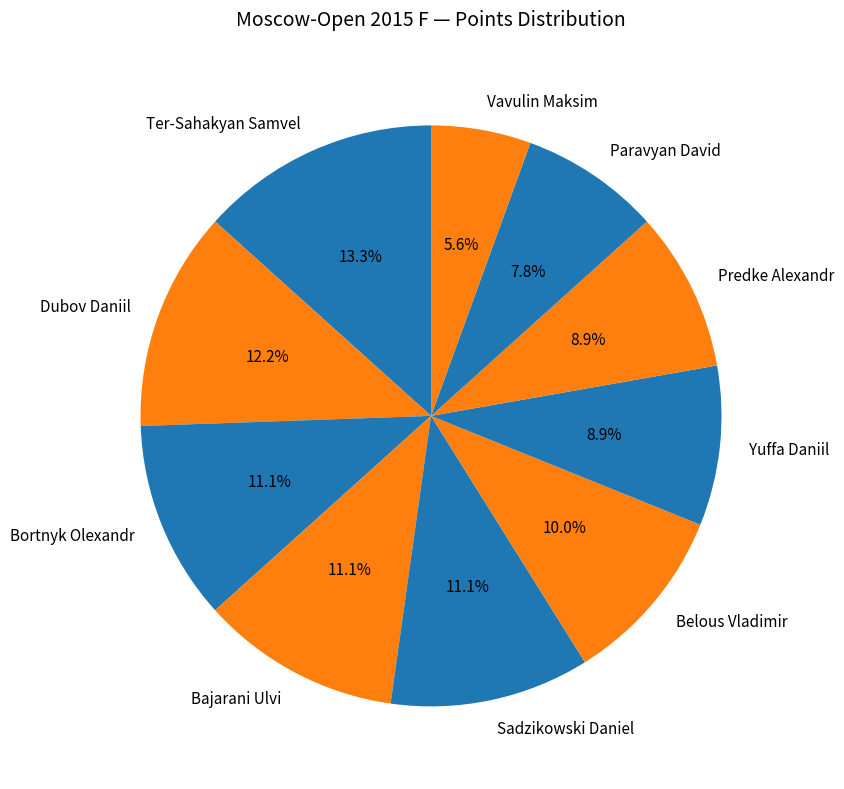

What percentage is the Yuffa Daniil slice, to the nearest percent?

9%